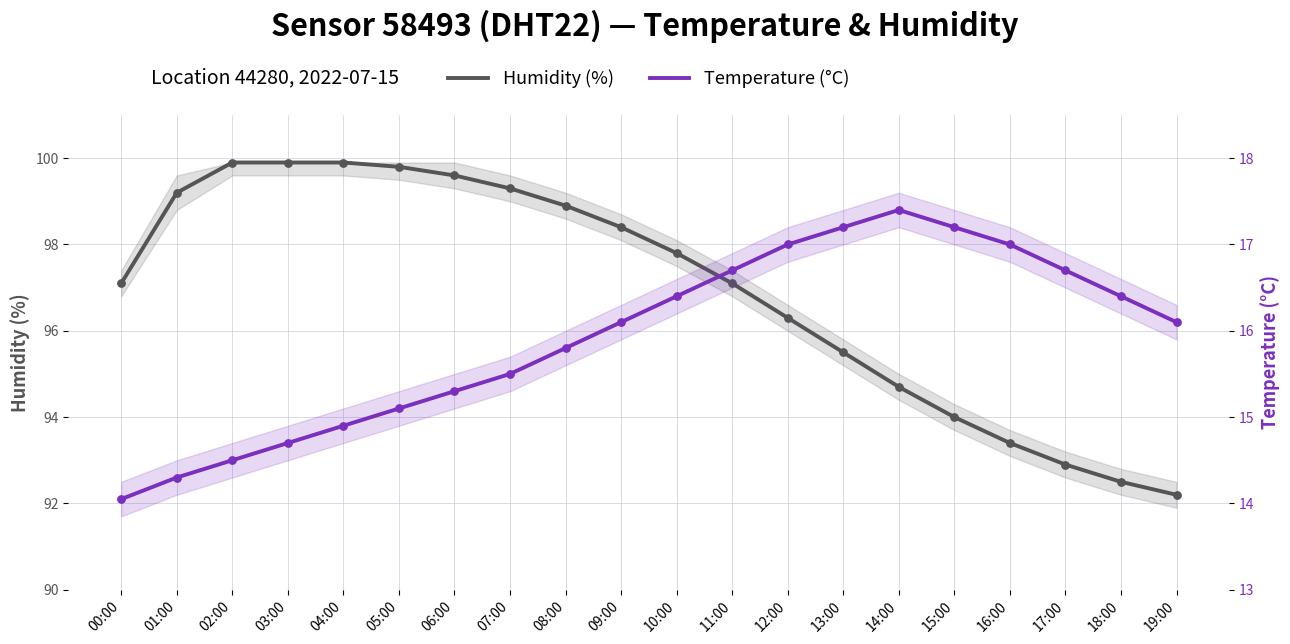

What are all the series names shown in the legend?

Humidity (%), Temperature (°C)